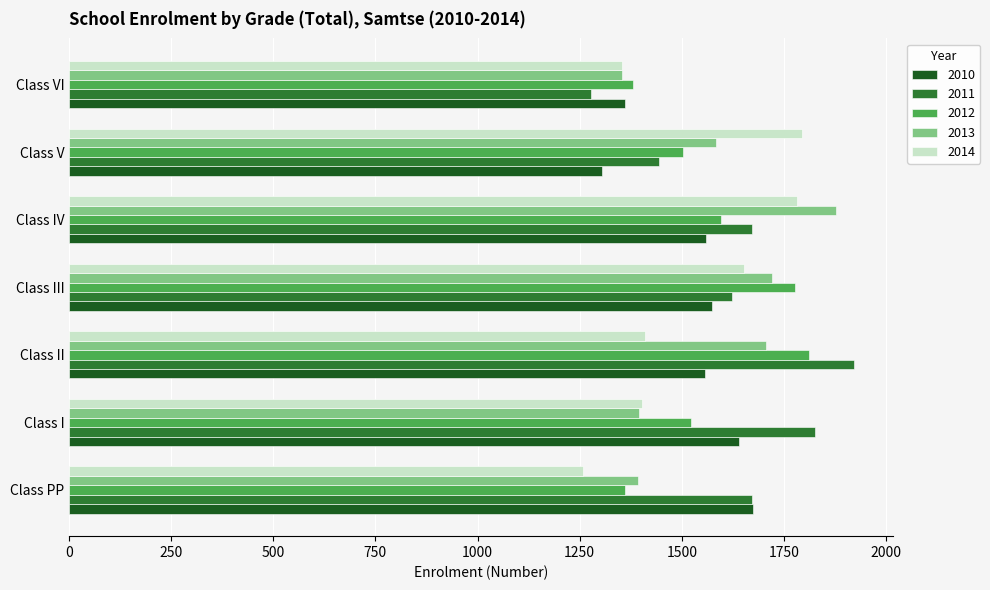

True or false: 2010 has a value of 1573 at Class III.

True